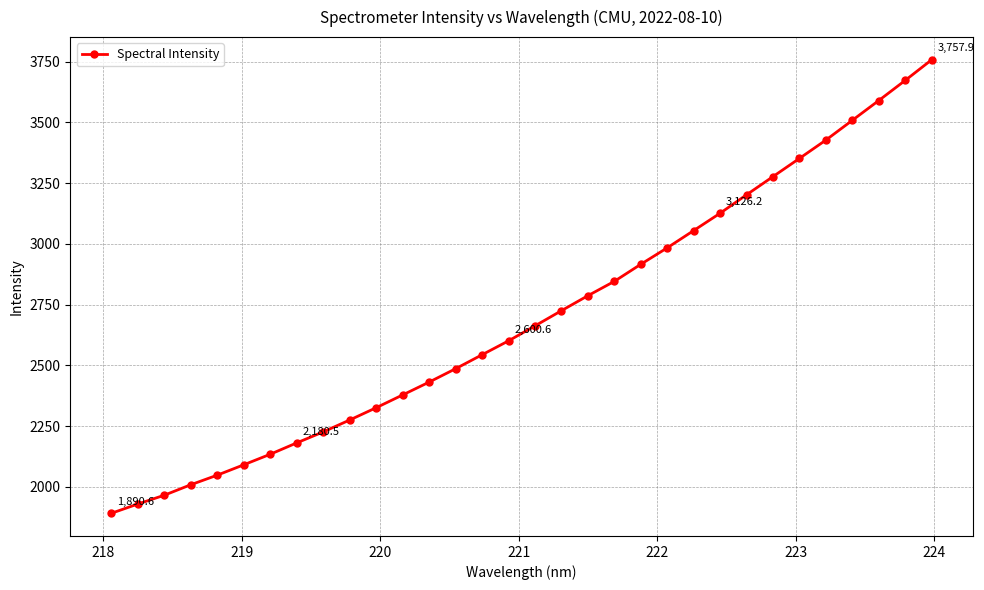

What is the value of the 27th point from the left?

3352.0